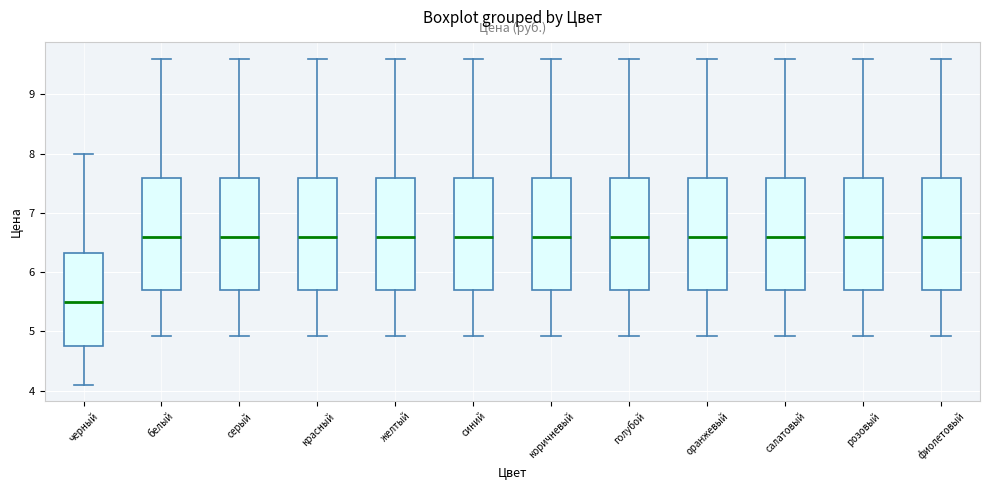

Reading left to right, transcribe this box plot: for each box, give where its median line is, the range the box spans, and where its two whiskers end, as read against the y-axis. The values are not printed on the chart, so give them approximately, as read against the axis.

черный: median 5.5, box 4.8 to 6.3, whiskers 4.1 to 8.0
белый: median 6.6, box 5.7 to 7.6, whiskers 4.9 to 9.6
серый: median 6.6, box 5.7 to 7.6, whiskers 4.9 to 9.6
красный: median 6.6, box 5.7 to 7.6, whiskers 4.9 to 9.6
желтый: median 6.6, box 5.7 to 7.6, whiskers 4.9 to 9.6
синий: median 6.6, box 5.7 to 7.6, whiskers 4.9 to 9.6
коричневый: median 6.6, box 5.7 to 7.6, whiskers 4.9 to 9.6
голубой: median 6.6, box 5.7 to 7.6, whiskers 4.9 to 9.6
оранжевый: median 6.6, box 5.7 to 7.6, whiskers 4.9 to 9.6
салатовый: median 6.6, box 5.7 to 7.6, whiskers 4.9 to 9.6
розовый: median 6.6, box 5.7 to 7.6, whiskers 4.9 to 9.6
фиолетовый: median 6.6, box 5.7 to 7.6, whiskers 4.9 to 9.6